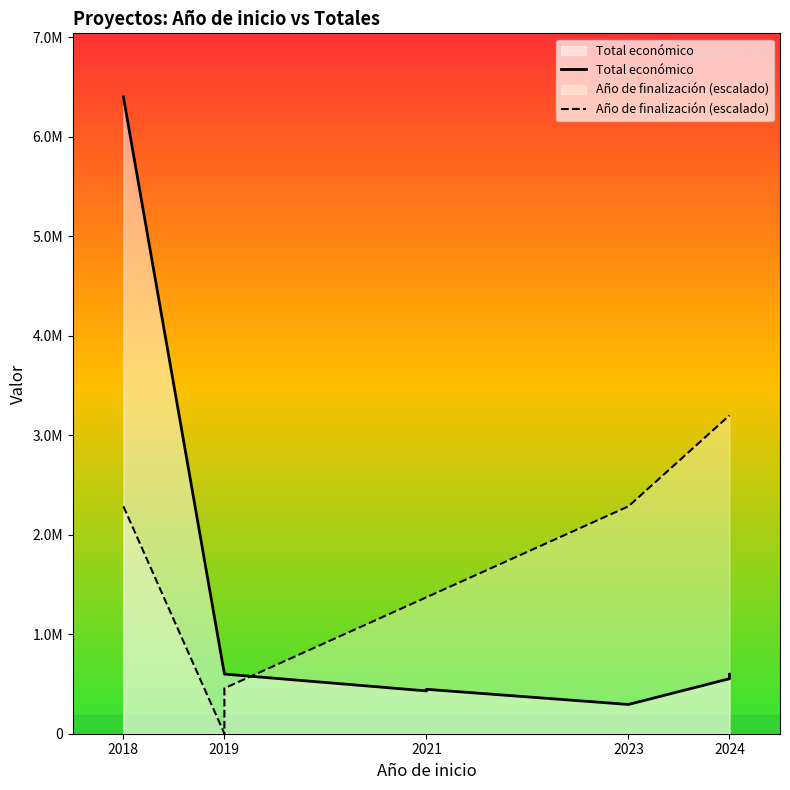

How many times do Total económico and Año de finalización (escalado) cross each other?

1